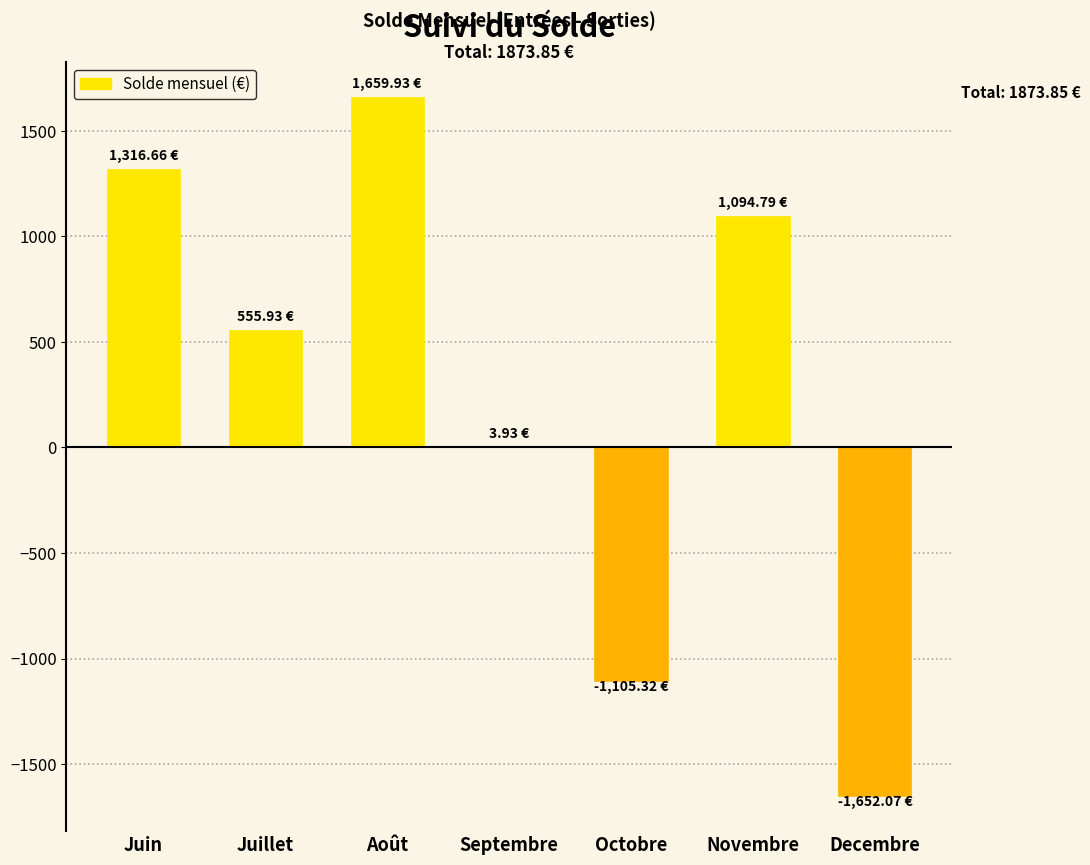

Which category has the highest value across all series?

Août